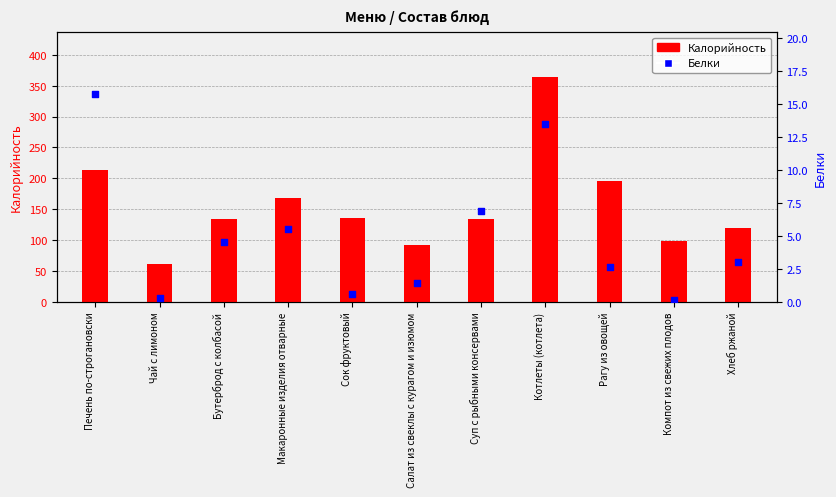

Which series has the largest total across all categories?

Калорийность